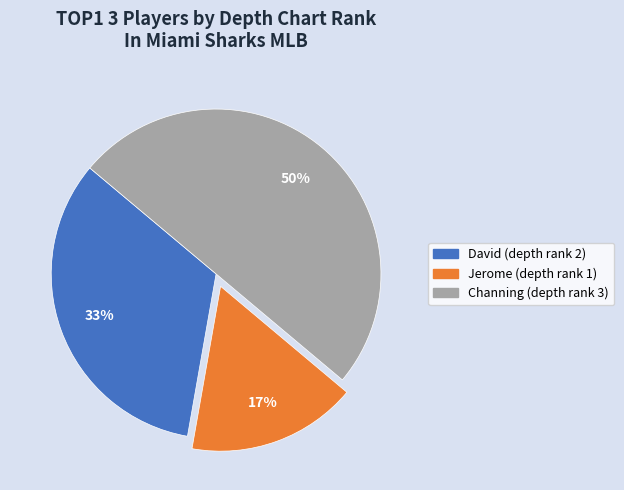

What percentage is the Jerome slice, to the nearest percent?

17%